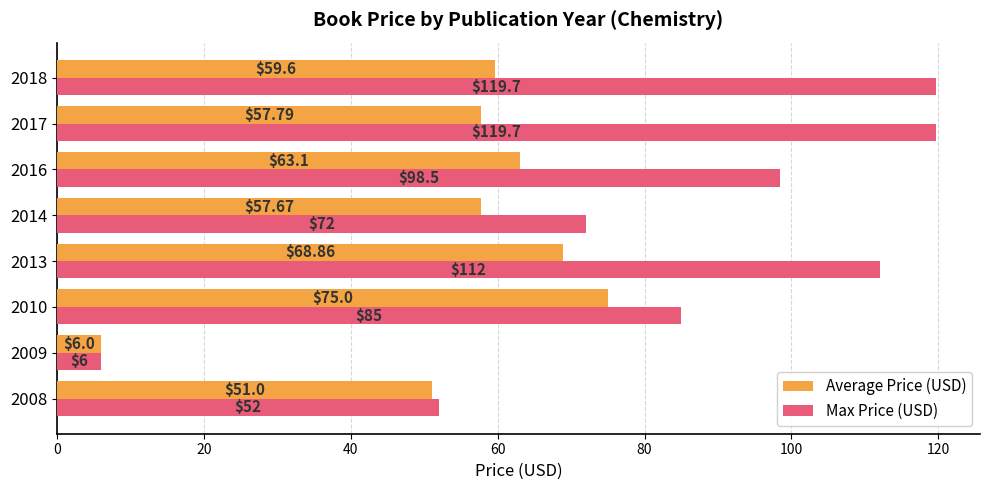

Rank the series by their average value, from lowest to highest.

Average Price (USD), Max Price (USD)